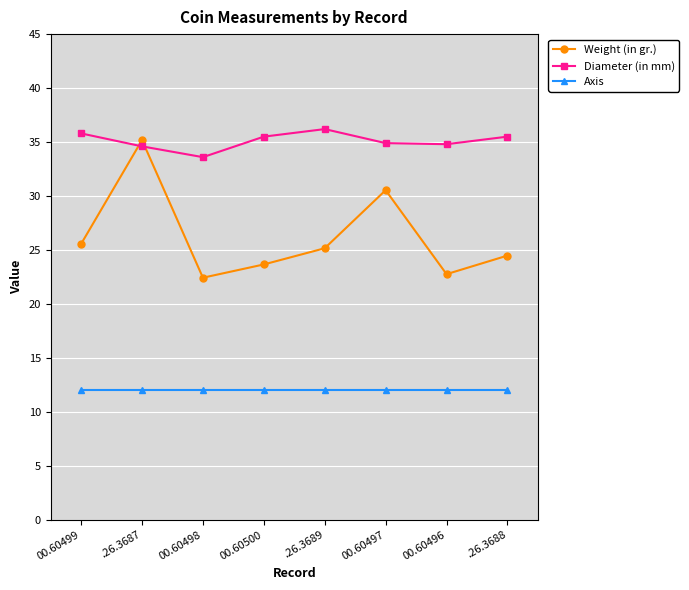

How many categories are shown in the chart?

8